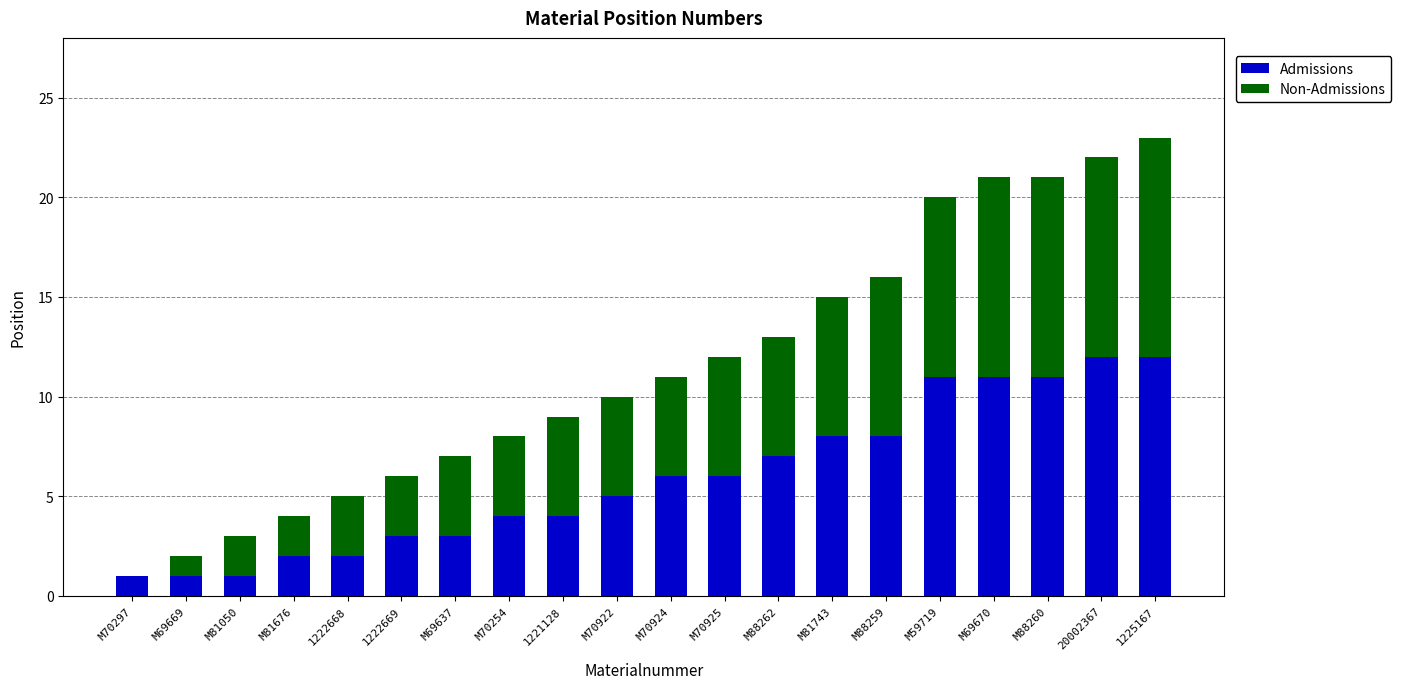

What is the total value across all series at M59719?

20